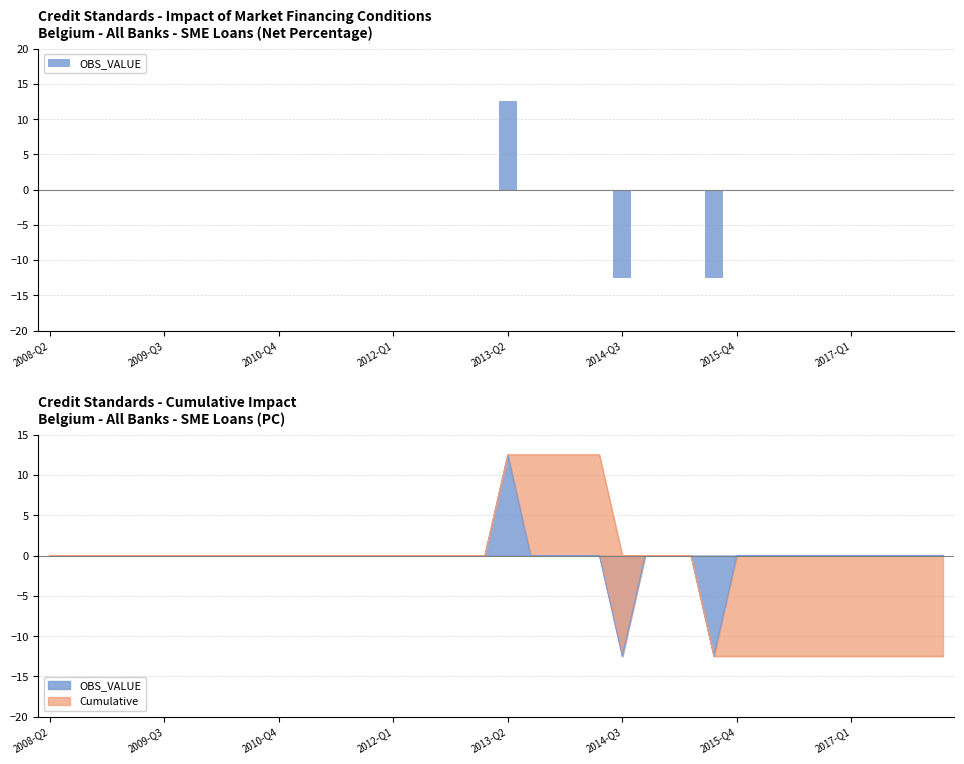

Is it true that the value at 21 is 11.2?

False